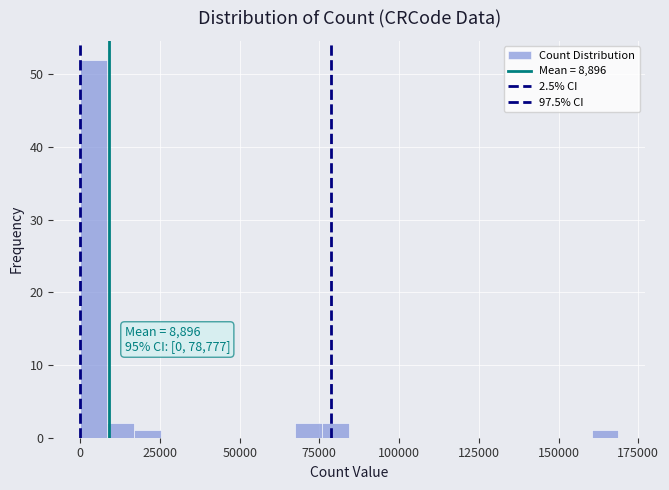

Around what value on the x-axis is the tallest bar? Give the approximate position of its centre, as read against the axis.

5000